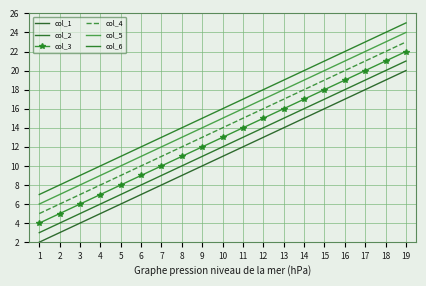

What is the sum of the col_3 values at 12 and 17?

35